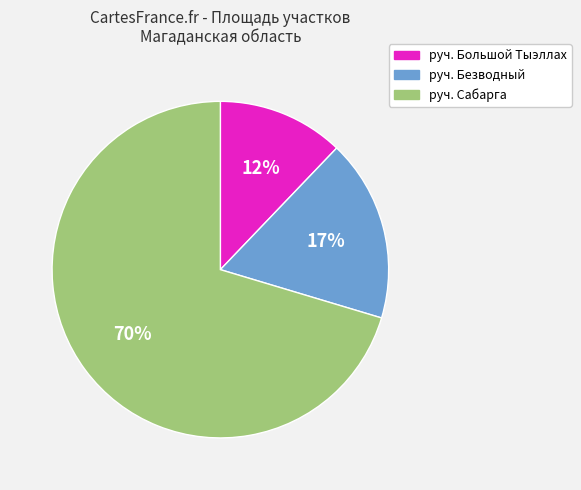

Which has a higher value, руч. Безводный or руч. Большой Тыэллах?

руч. Безводный